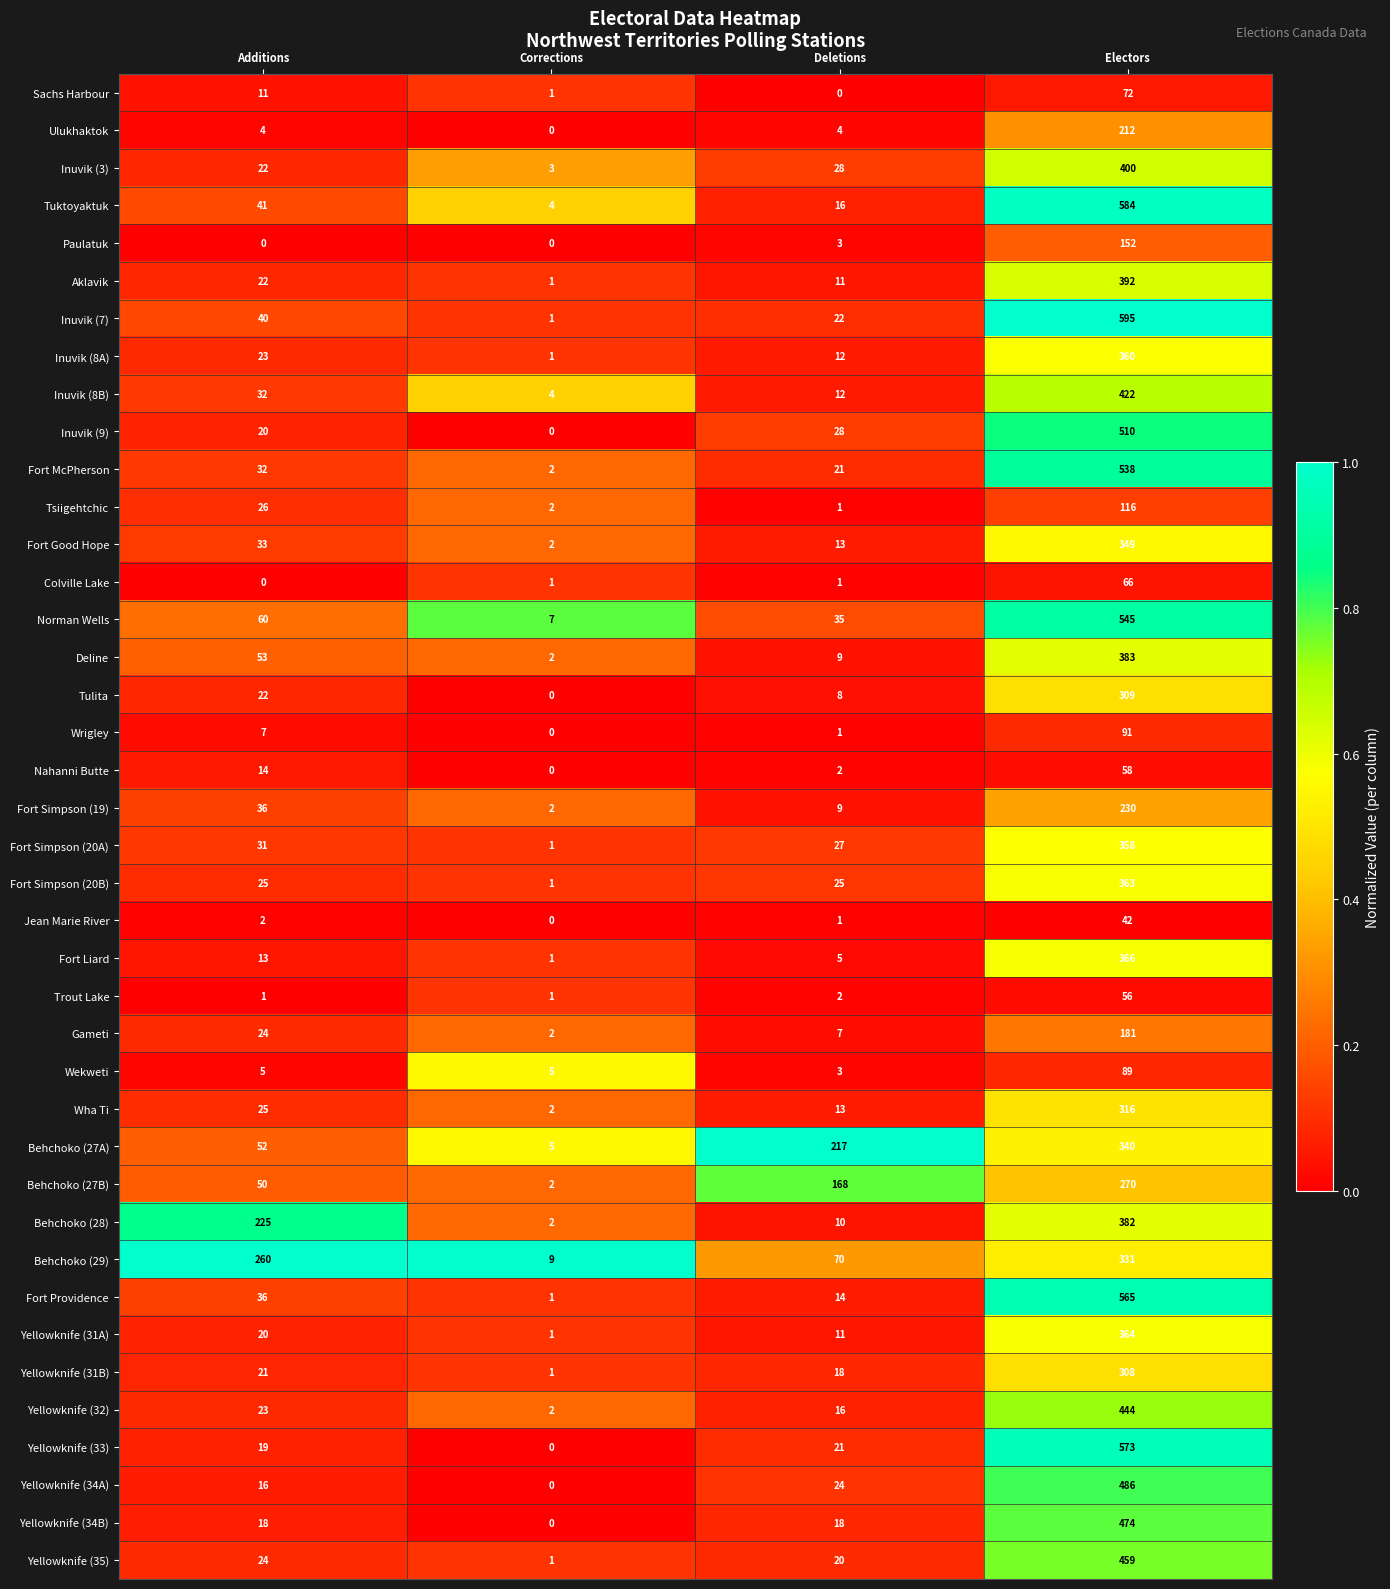

What is the difference between the highest and lowest values at Corrections?

9